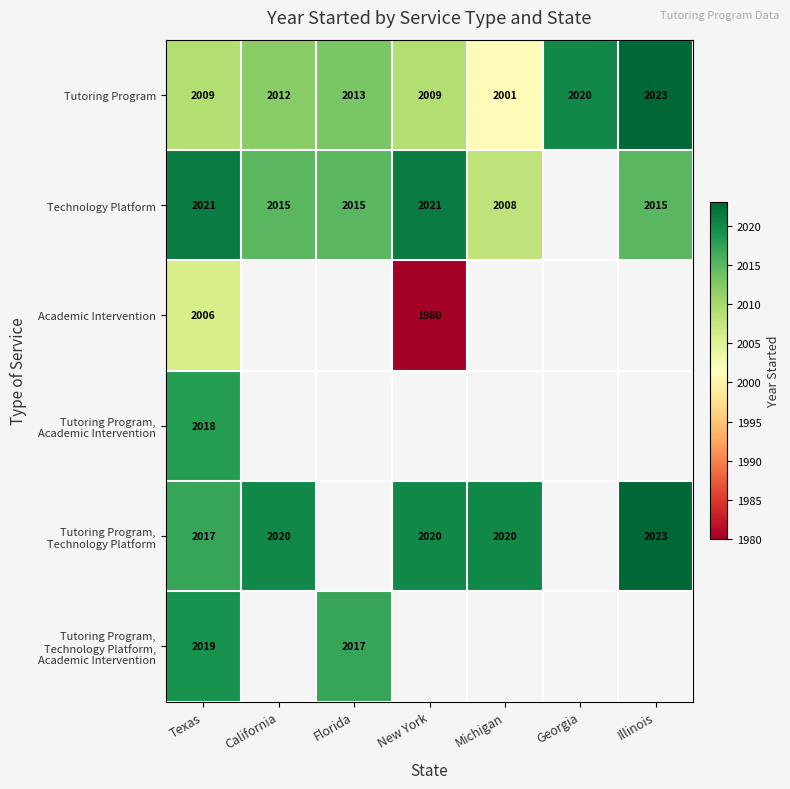

What is the minimum value for Tutoring Program?

2001